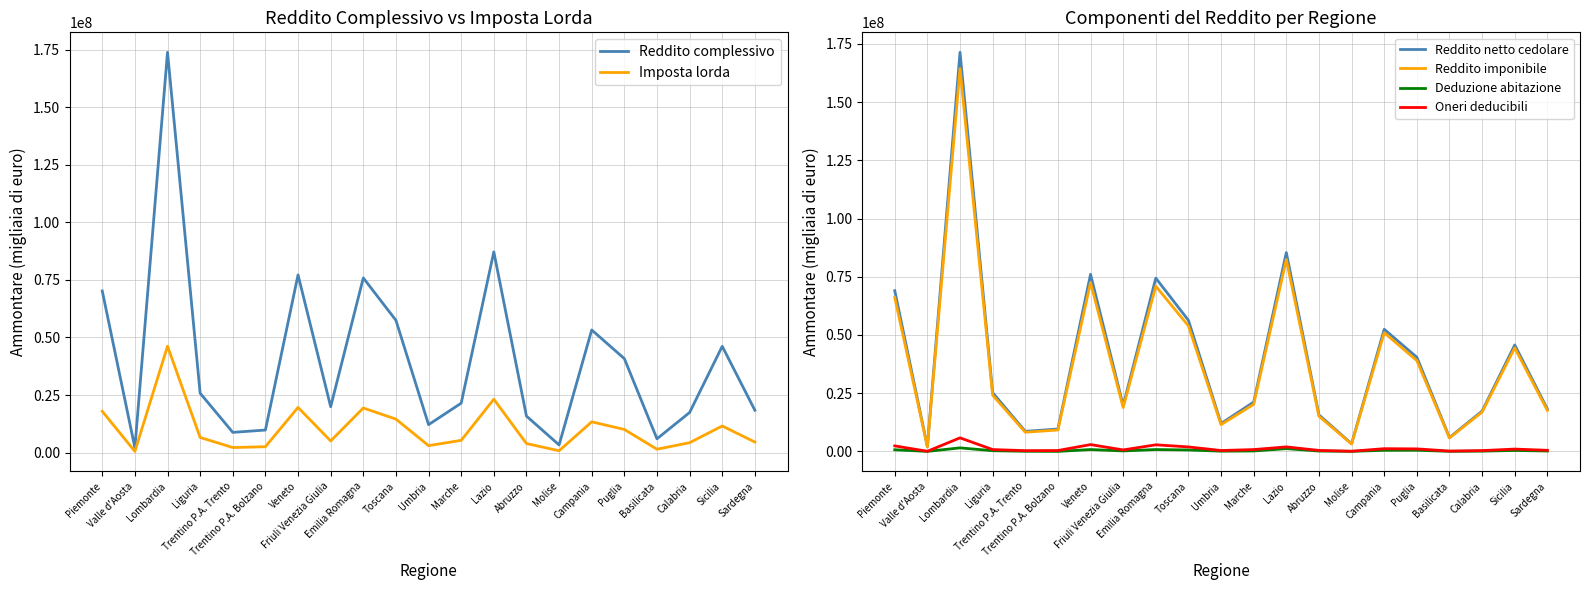

True or false: Reddito imponibile and Reddito complessivo cross at least once.

False